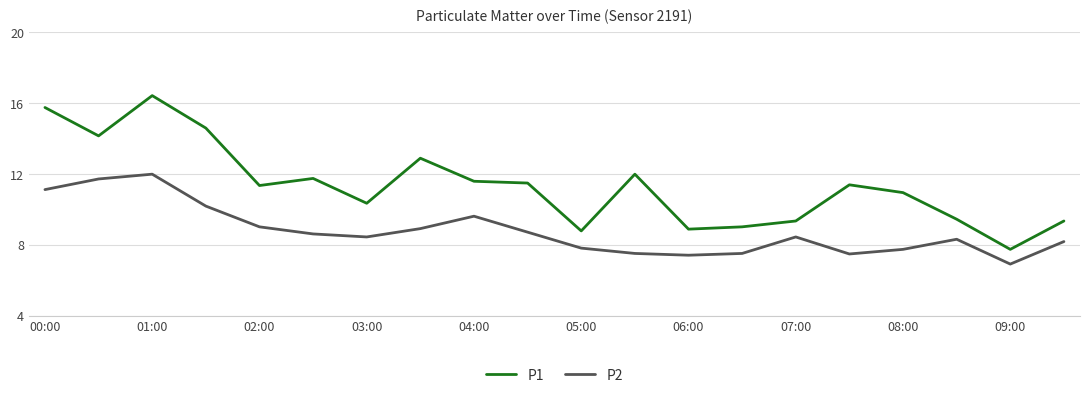

What is the minimum value for P1?

7.7